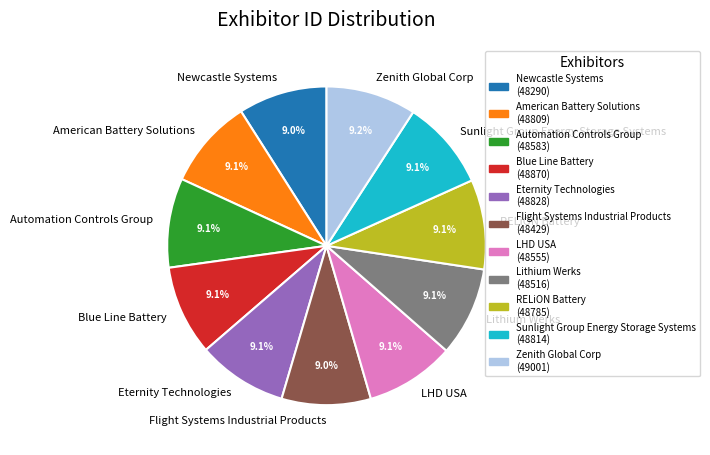

Count the number of slices in the pie.

11